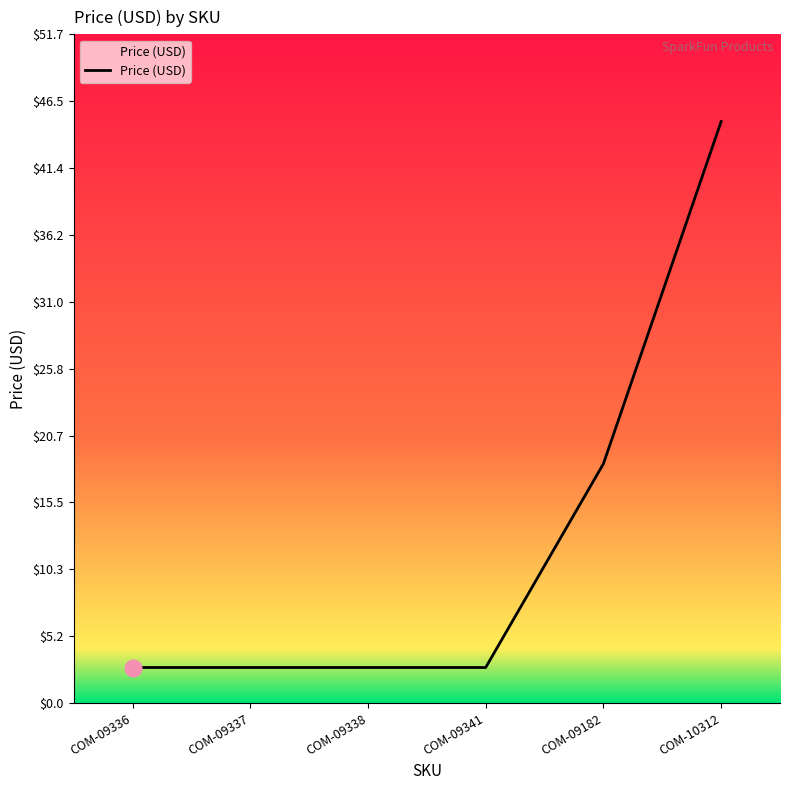

Reading left to right, what are all the values shown in this chart?

COM-09336=2.8	COM-09337=2.8	COM-09338=2.8	COM-09341=2.8	COM-09182=18.5	COM-10312=45.0